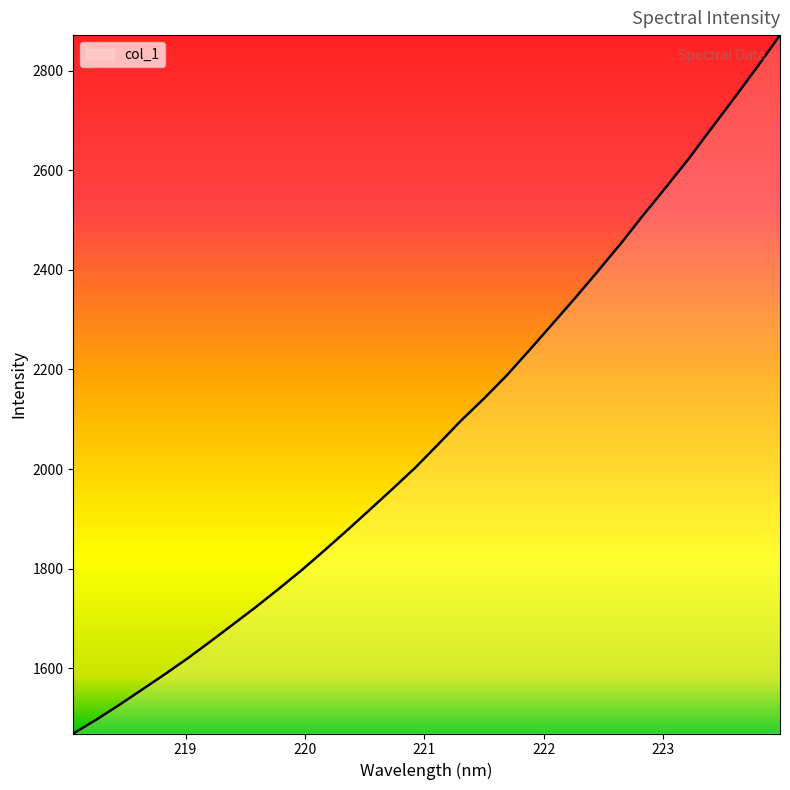

What is the smallest value displayed?

1468.8